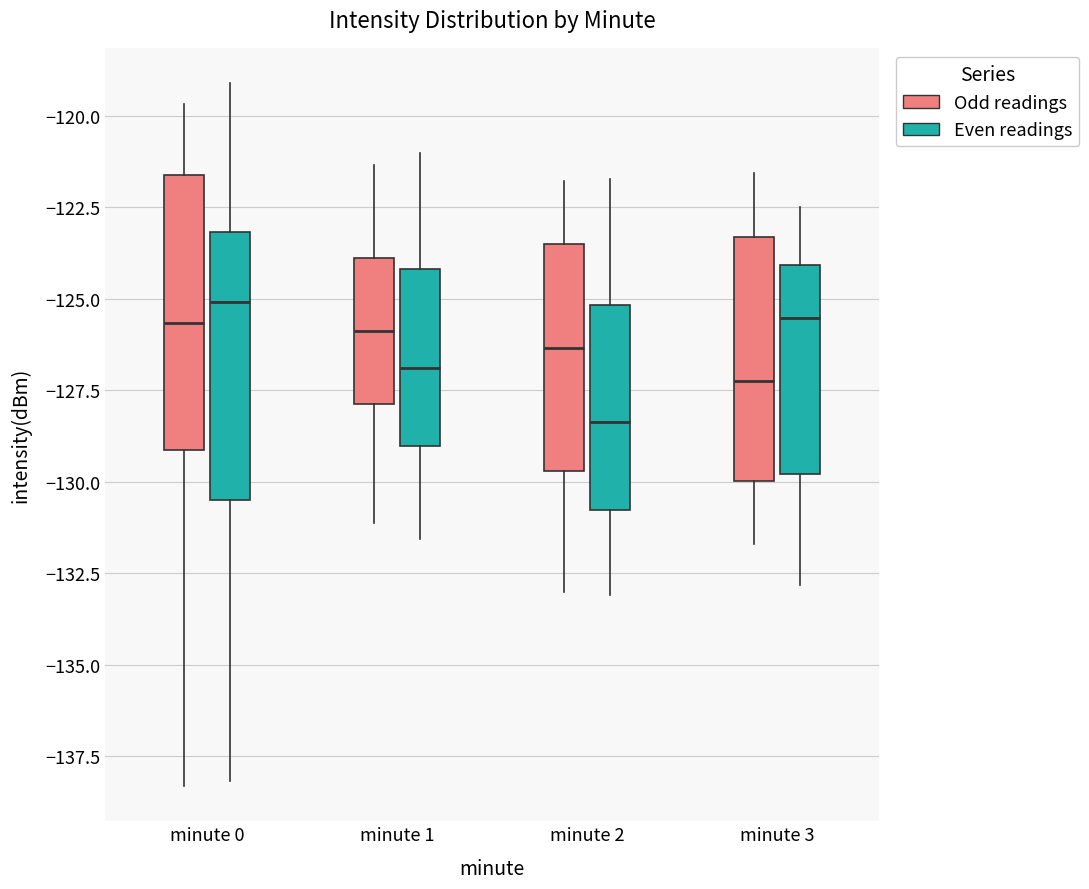

Reading left to right, read every box against the y-axis: the position of its median line, the range the box covers, and the ends of its whiskers. The values are not printed on the chart, so give them approximately, as read against the axis.

minute 0 (Odd readings): median -125.5, box -129.0 to -121.5, whiskers -138.5 to -119.5
minute 0 (Even readings): median -125.0, box -130.5 to -123.0, whiskers -138.0 to -119.0
minute 1 (Odd readings): median -126.0, box -128.0 to -124.0, whiskers -131.0 to -121.5
minute 1 (Even readings): median -127.0, box -129.0 to -124.0, whiskers -131.5 to -121.0
minute 2 (Odd readings): median -126.5, box -129.5 to -123.5, whiskers -133.0 to -122.0
minute 2 (Even readings): median -128.5, box -131.0 to -125.0, whiskers -133.0 to -121.5
minute 3 (Odd readings): median -127.0, box -130.0 to -123.5, whiskers -131.5 to -121.5
minute 3 (Even readings): median -125.5, box -130.0 to -124.0, whiskers -133.0 to -122.5